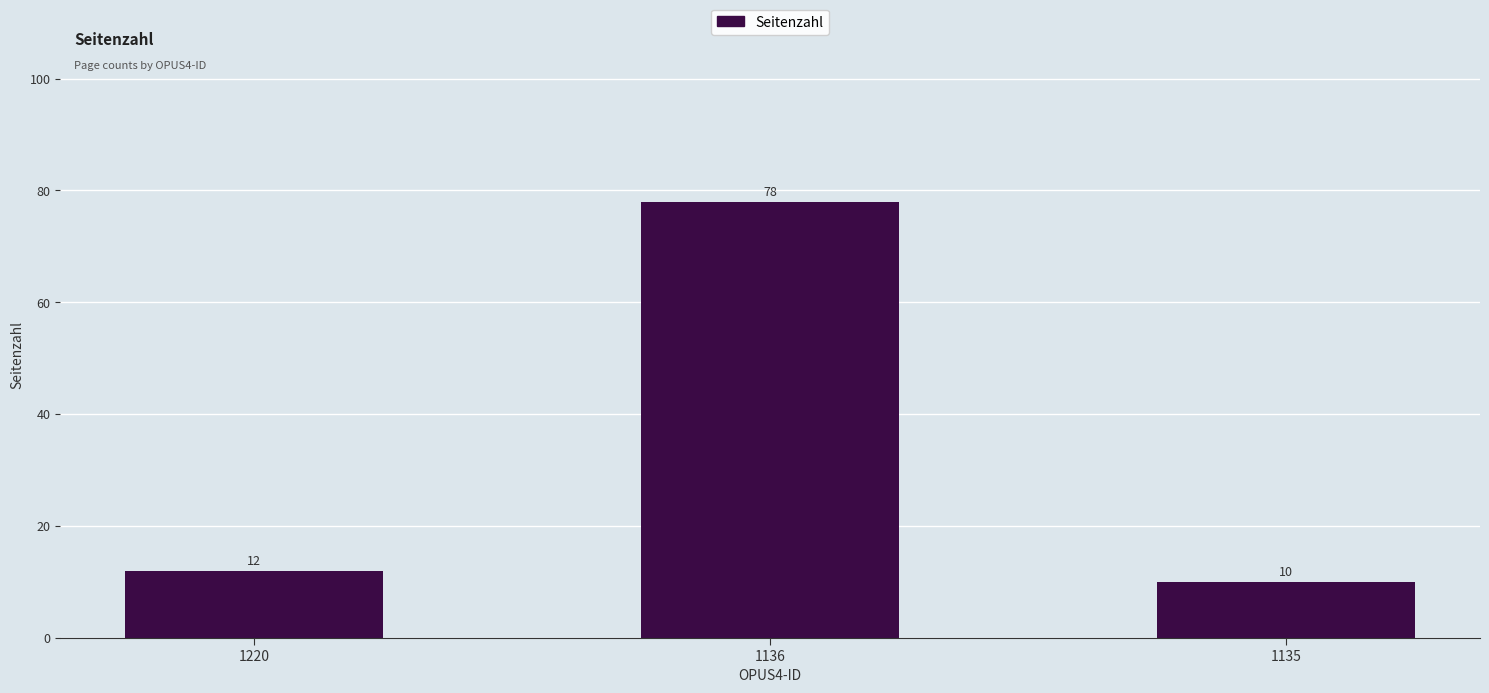

What is the smallest value displayed?

10